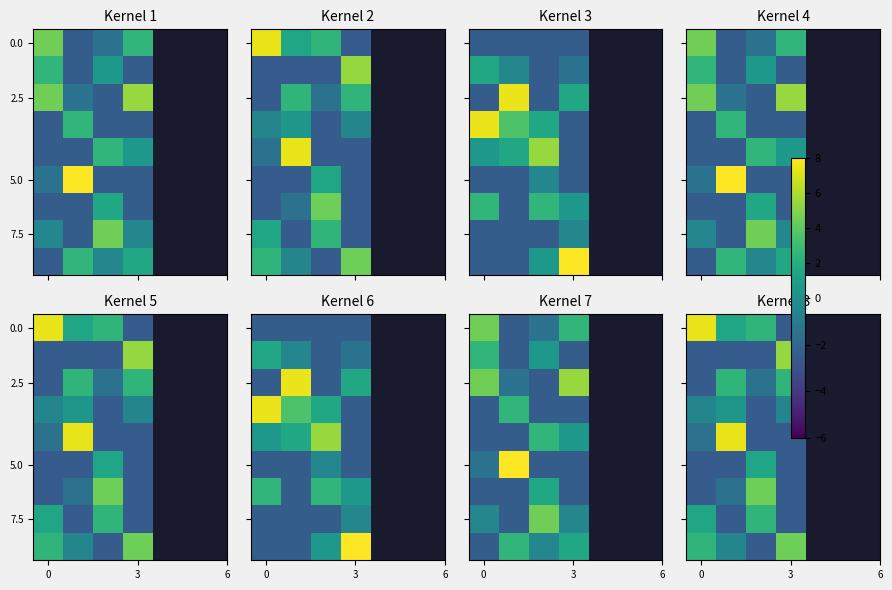

What is the average value of the 5.0 series?

-1.5